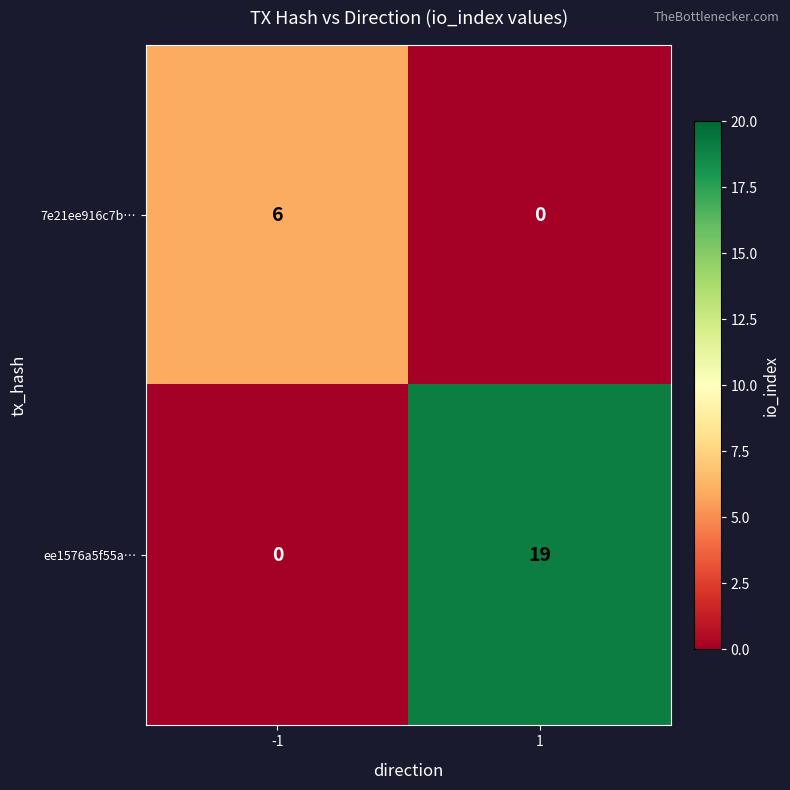

Read the 7e21ee916c7b… value at -1.

6